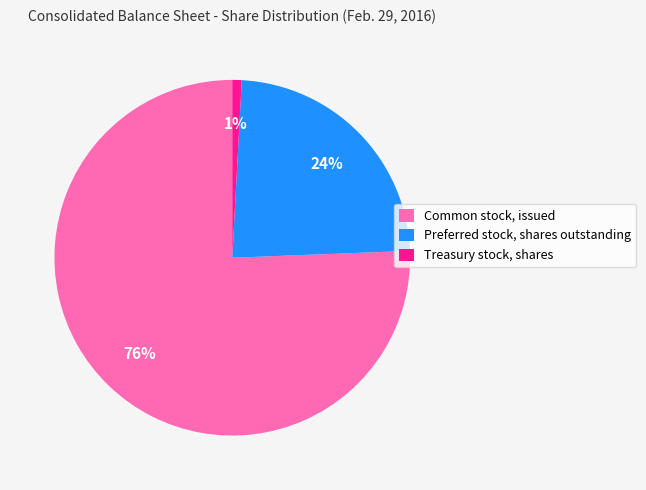

To the nearest percent, what portion does Preferred stock, shares outstanding represent?

24%